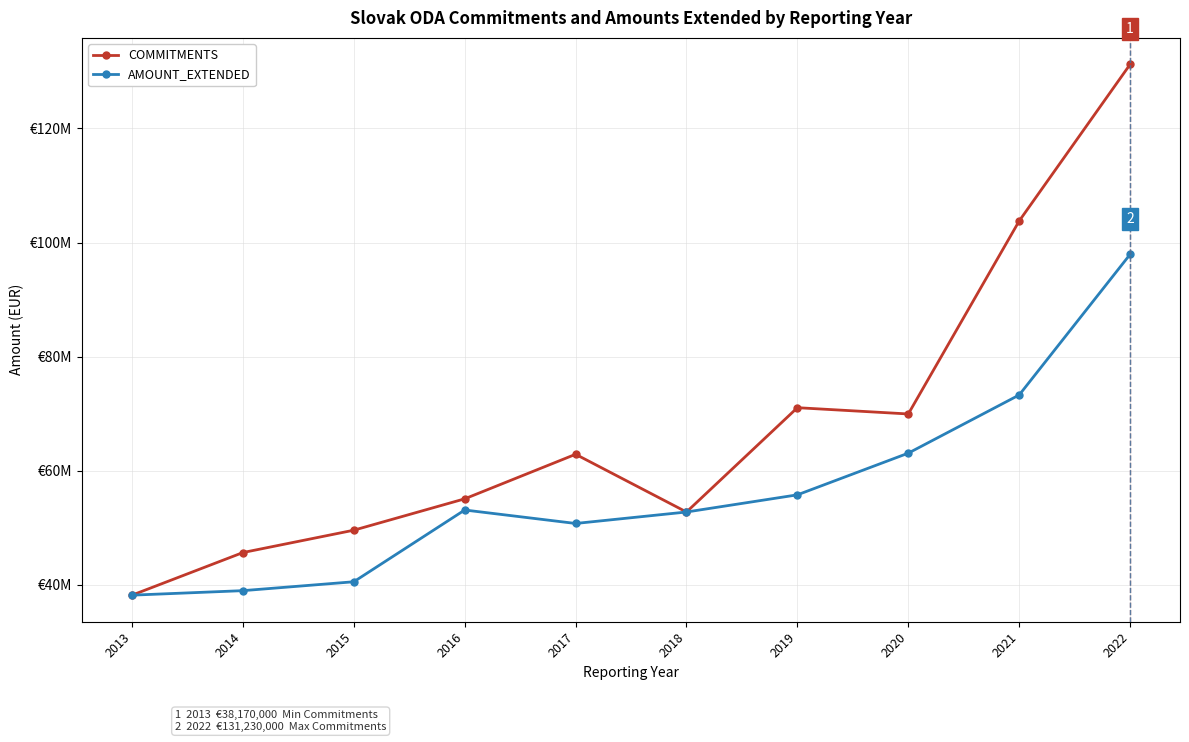

What is the value of the AMOUNT_EXTENDED point at the 7th from the left?

55760000